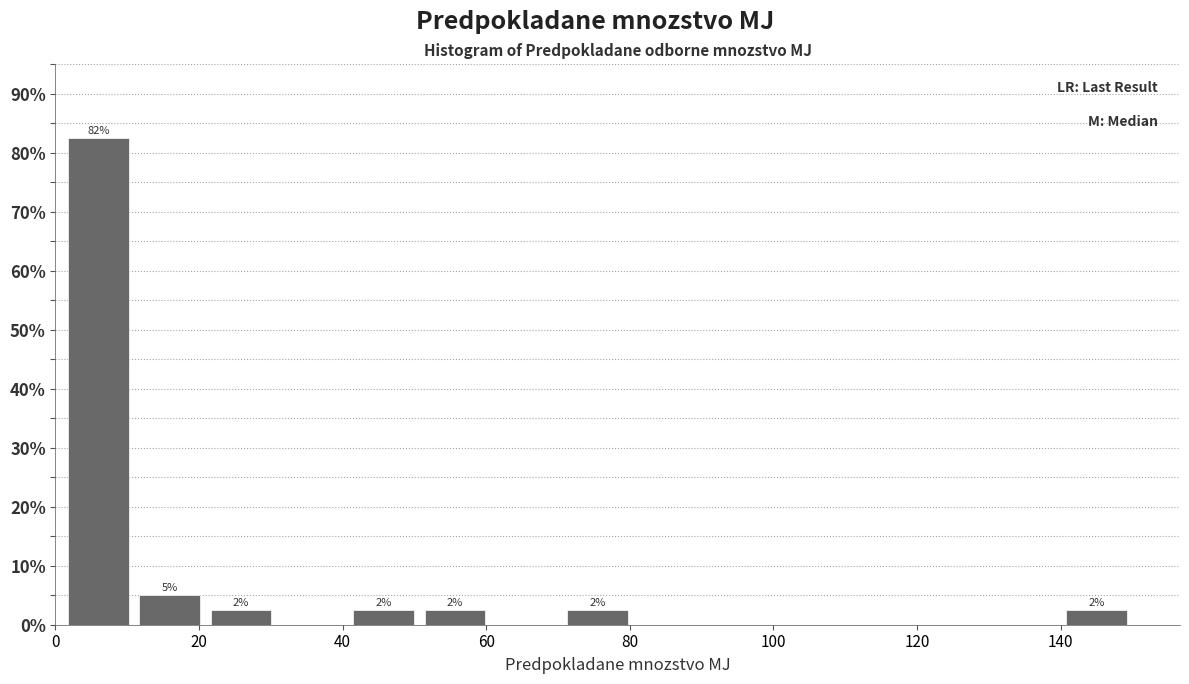

Over which range of the x-axis is the bar tallest?

2 to 10